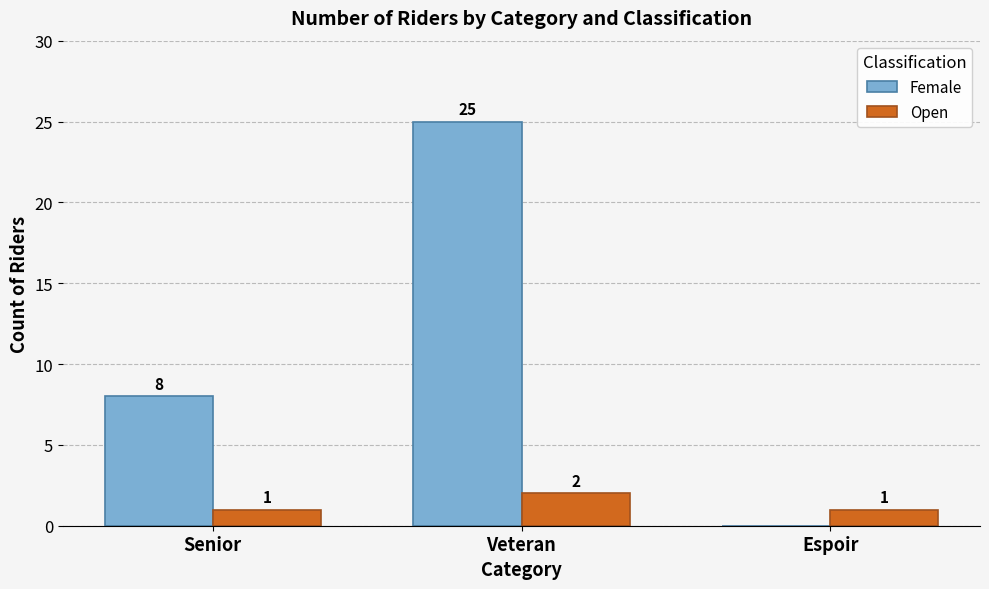

Reading left to right, list all the values displayed in this chart.

Female: 8	25	0
Open: 1	2	1